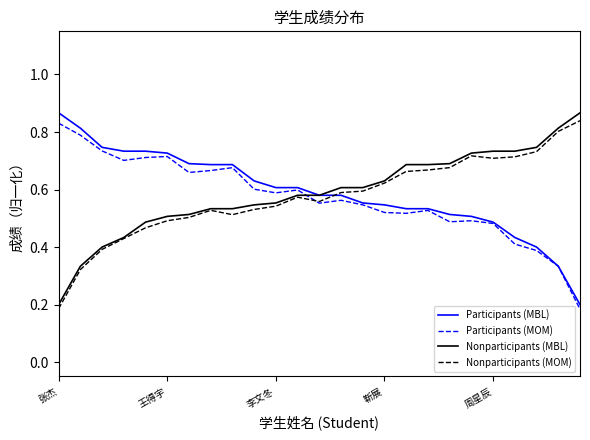

What are all the series names shown in the legend?

Participants (MBL), Participants (MOM), Nonparticipants (MBL), Nonparticipants (MOM)